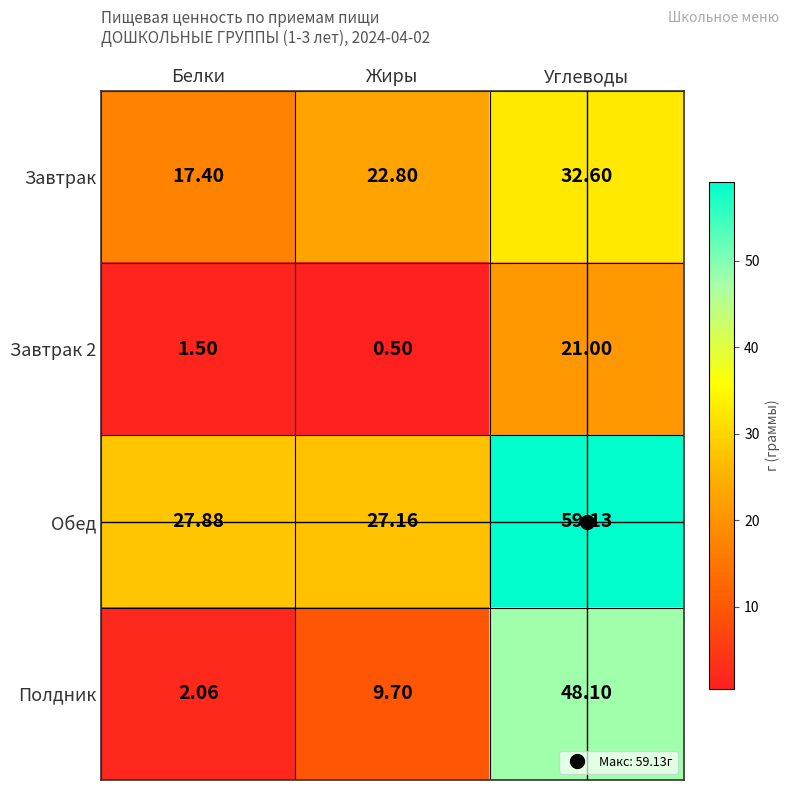

Which series has the widest spread of values?

Полдник